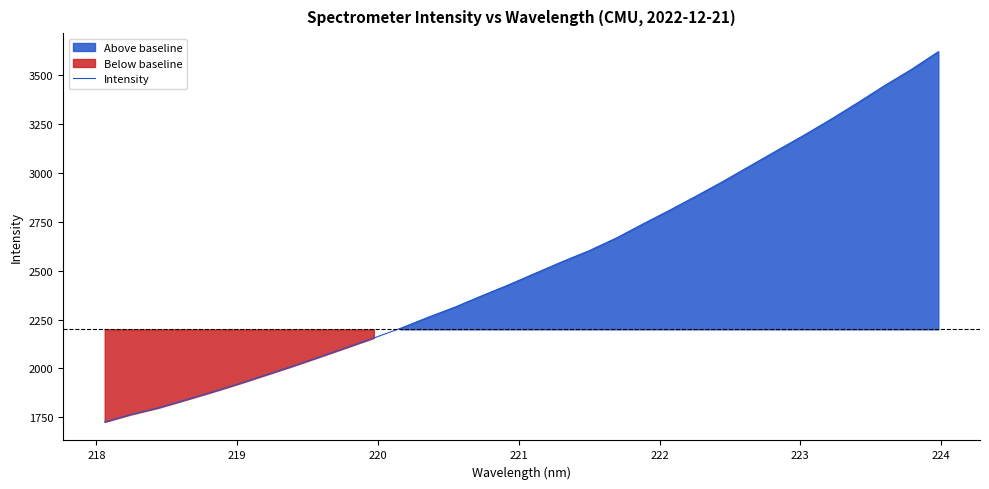

What is the value of the 17th point from the left?

2486.6